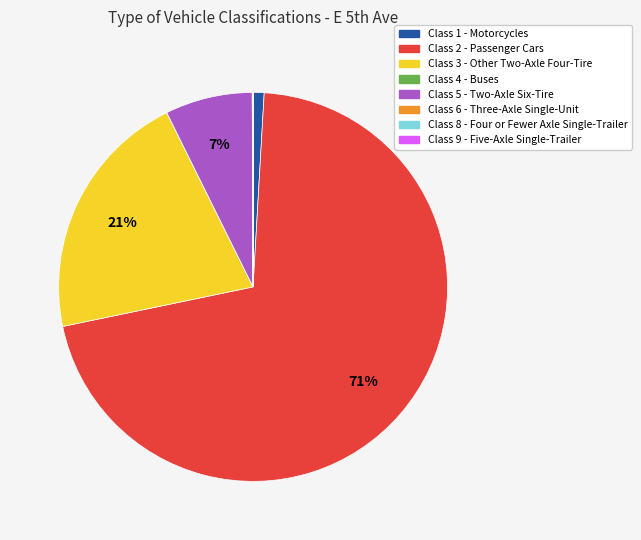

To the nearest percent, what is the difference between the largest and smallest slice percentages?

71%